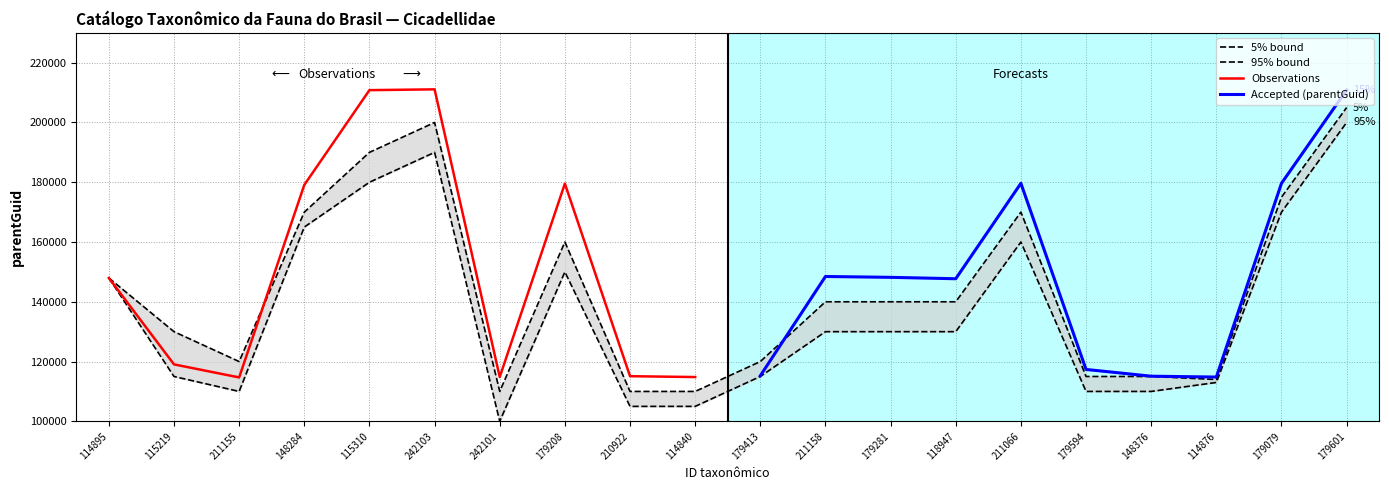

What is the average value of the 5% bound series?

136798